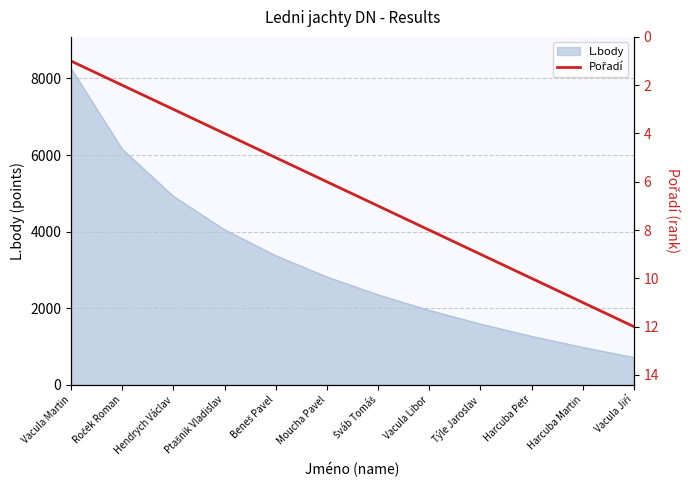

Is it true that L.body equals 3431 at Vacula Libor?

False